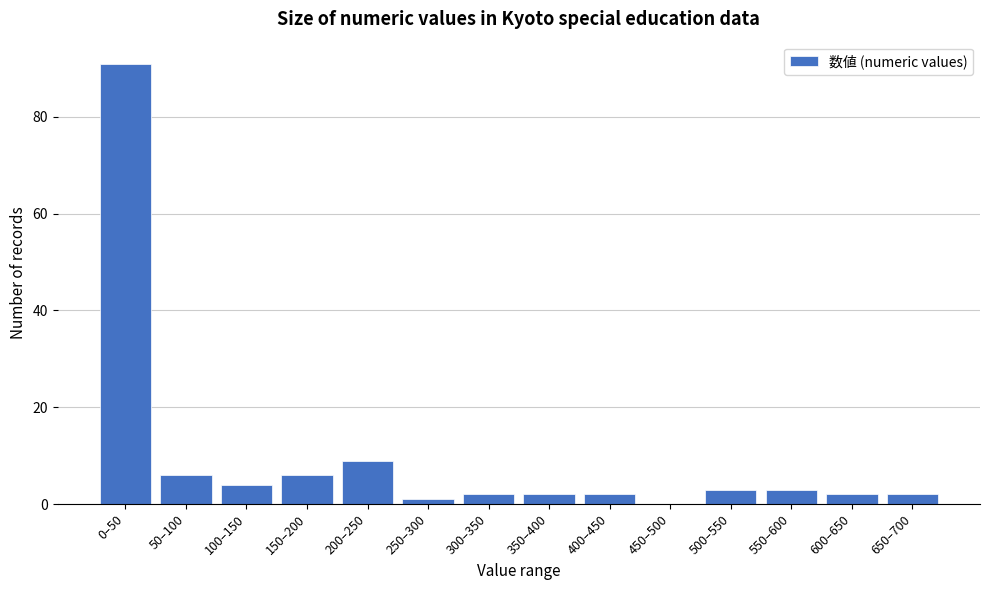

Reading left to right, list all the values displayed in this chart.

0–50=91	50–100=6	100–150=4	150–200=6	200–250=9	250–300=1	300–350=2	350–400=2	400–450=2	450–500=0	500–550=3	550–600=3	600–650=2	650–700=2